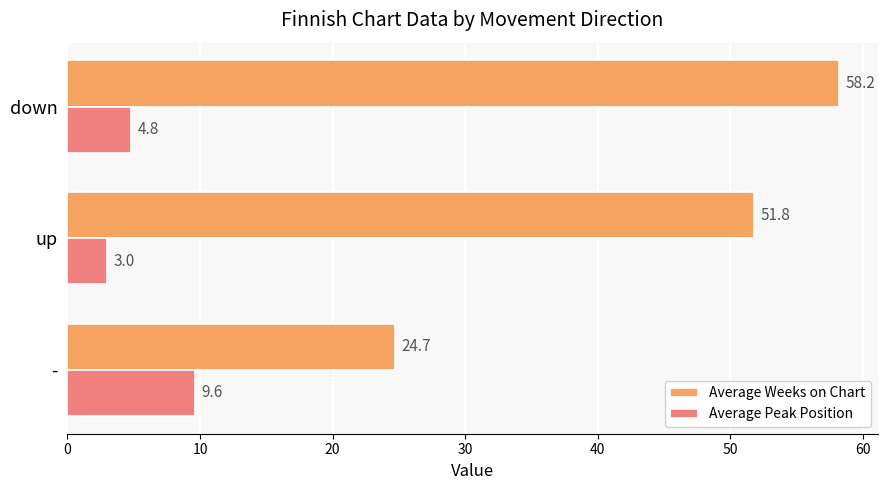

List the series in order of their peak value, lowest first.

Average Peak Position, Average Weeks on Chart